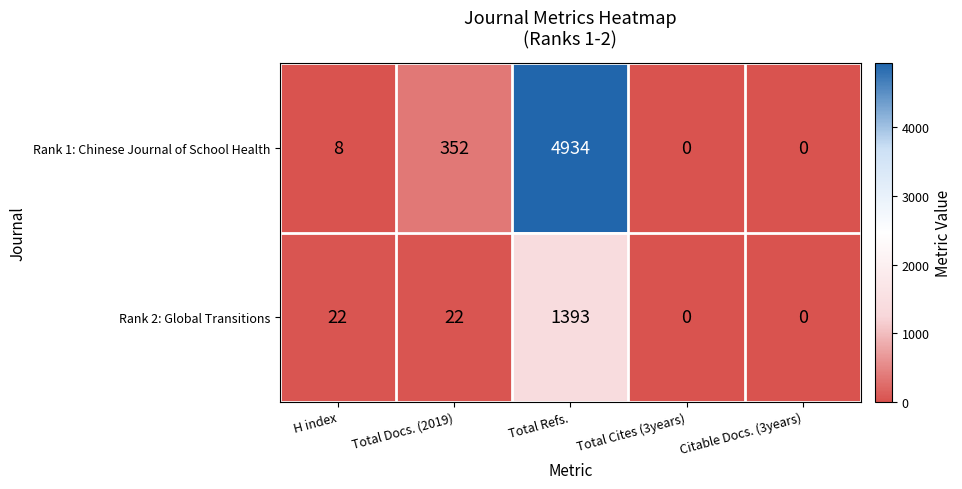

Reading right to left, transcribe all the data shown in this chart.

Rank 1: Chinese Journal of School Health: Citable Docs. (3years)=0	Total Cites (3years)=0	Total Refs.=4934	Total Docs. (2019)=352	H index=8
Rank 2: Global Transitions: Citable Docs. (3years)=0	Total Cites (3years)=0	Total Refs.=1393	Total Docs. (2019)=22	H index=22